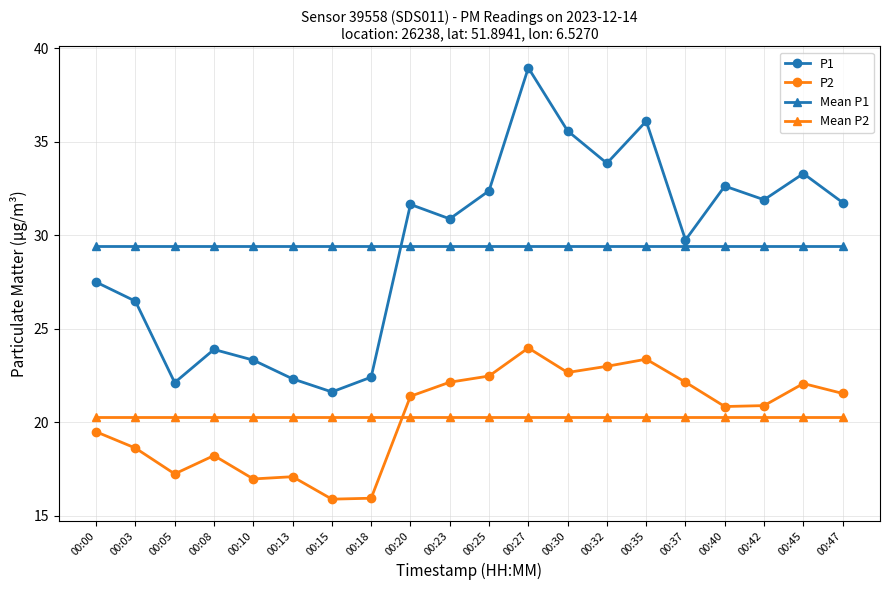

Which series has the widest spread of values?

P1